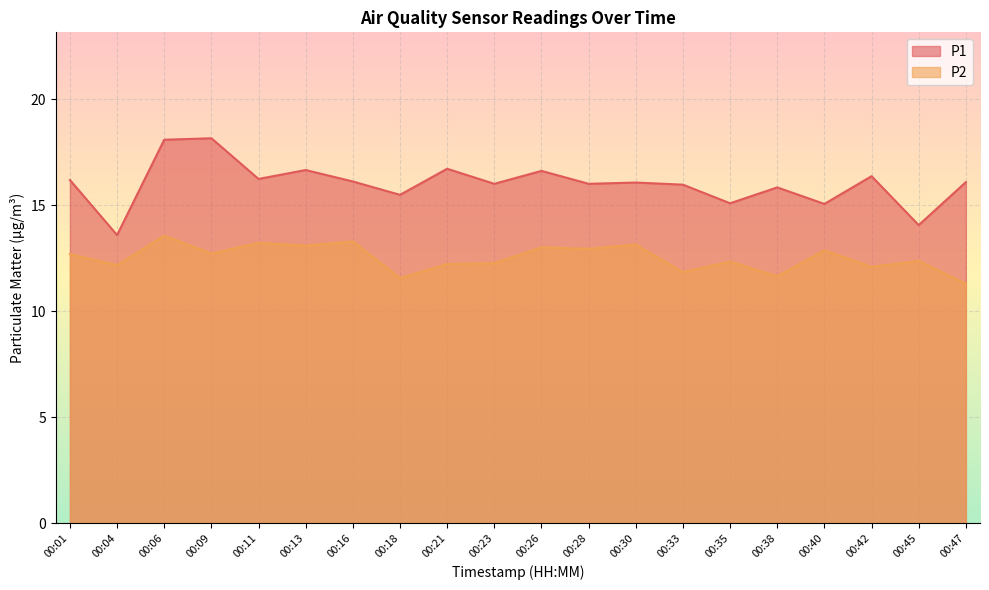

What is the value of the P2 point at the 19th from the left?

12.4